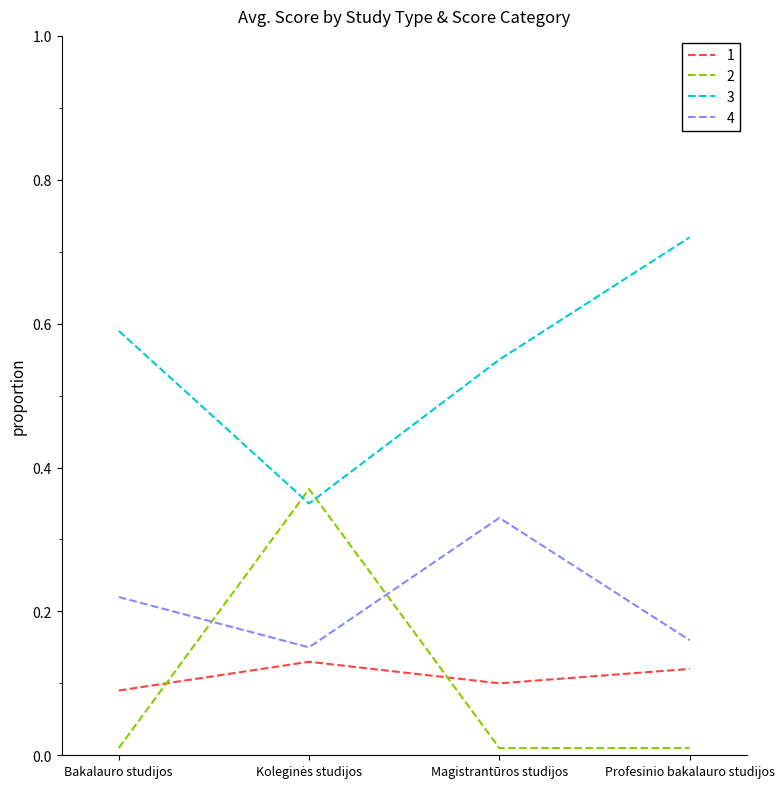

True or false: 1 and 4 intersect in this chart.

False